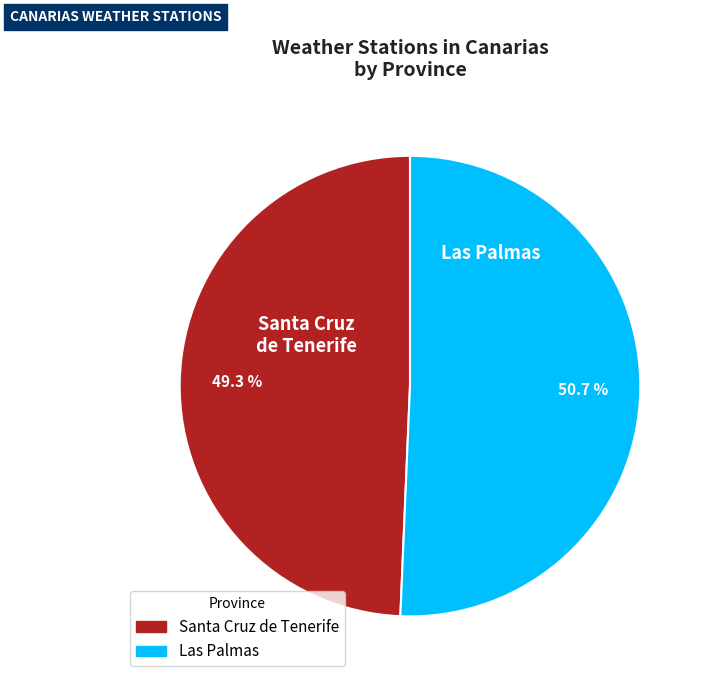

Approximately how many times larger is the value at Las Palmas compared to Santa Cruz de Tenerife?

1.0